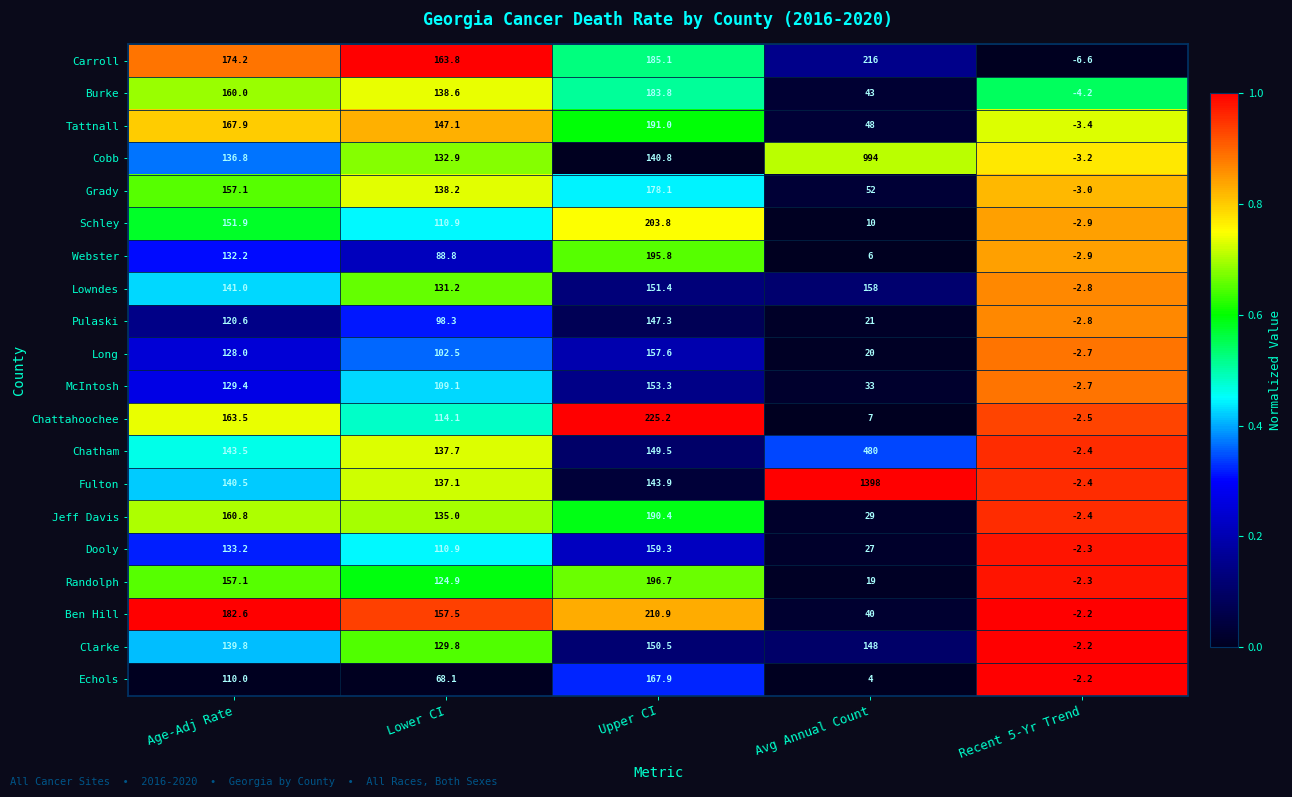

What is the difference between the Carroll values at Recent 5-Yr Trend and Lower CI?

170.4